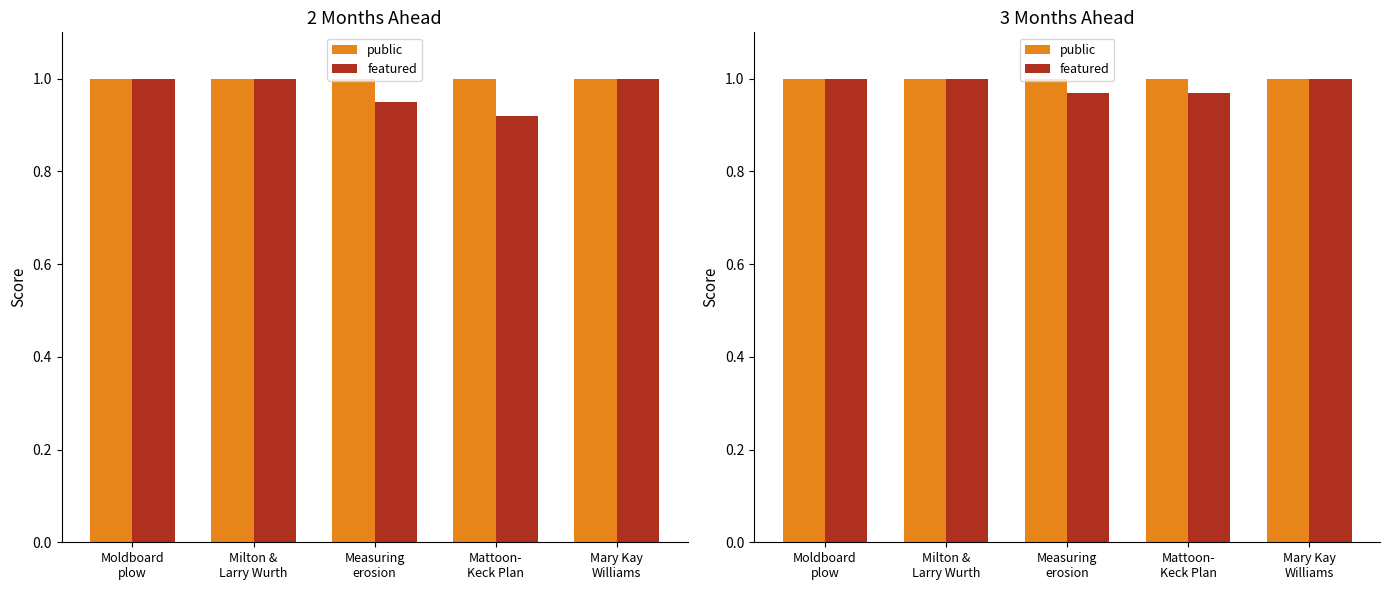

At how many categories does at least one series exceed 0?

5